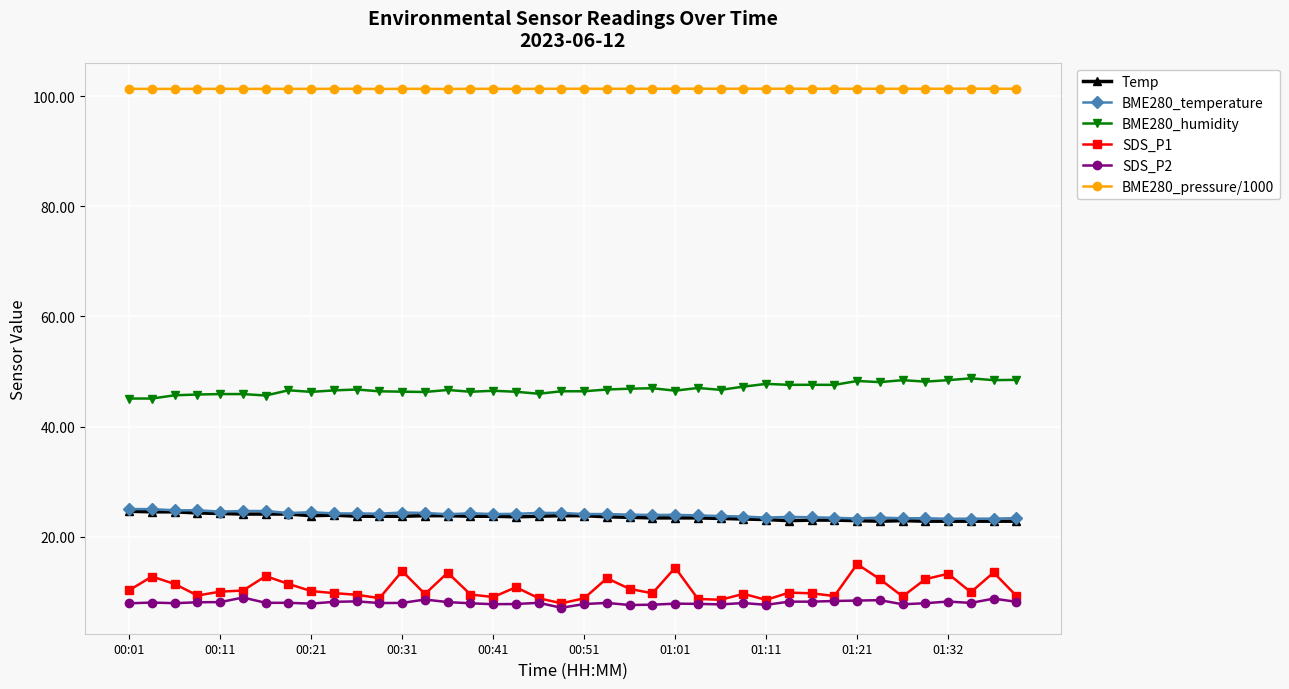

What is the value of the SDS_P1 point at the 11th from the left?

9.4